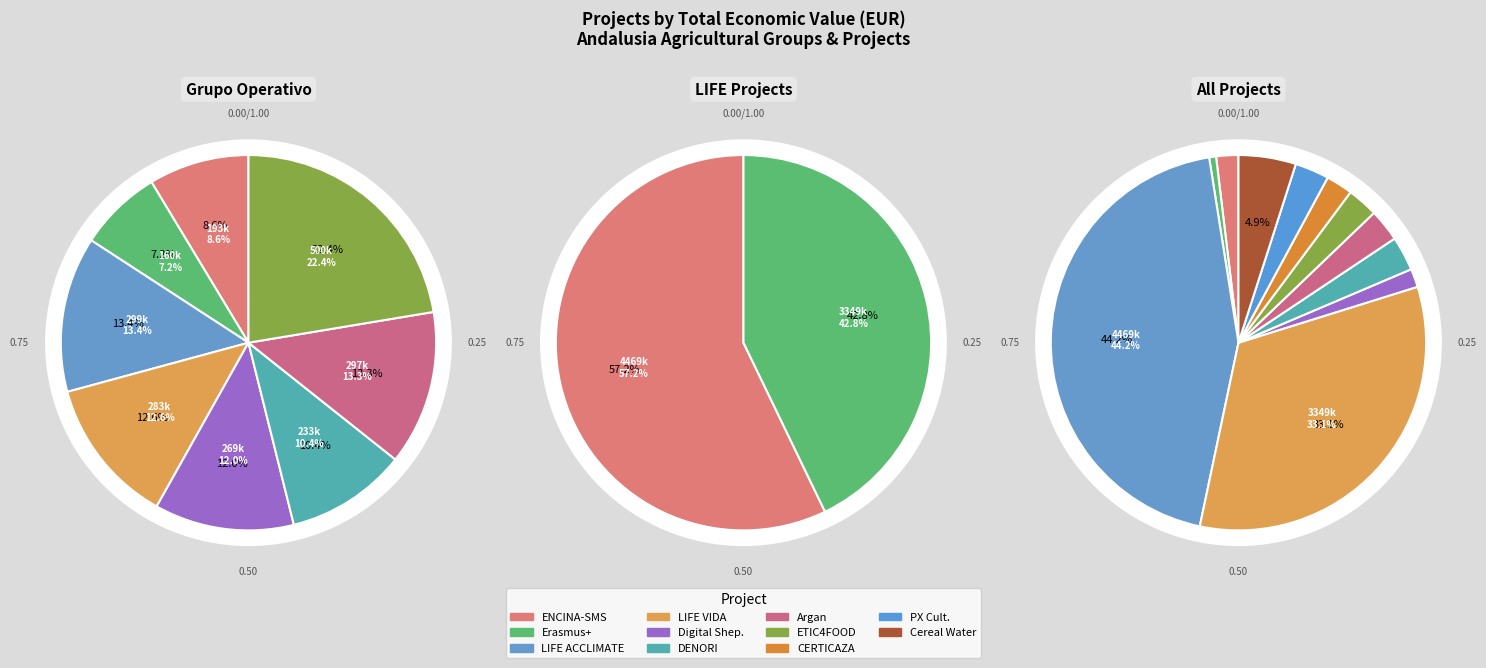

To the nearest percent, what is the average slice percentage?

9%